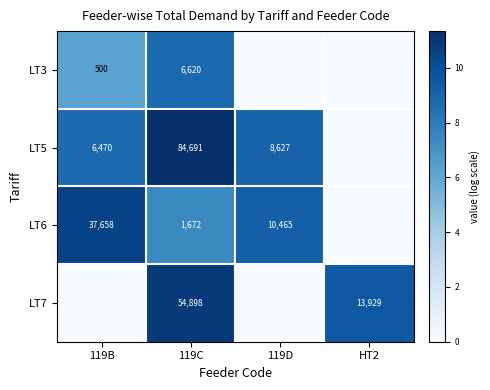

What is the total value across all series at 119C?

147881